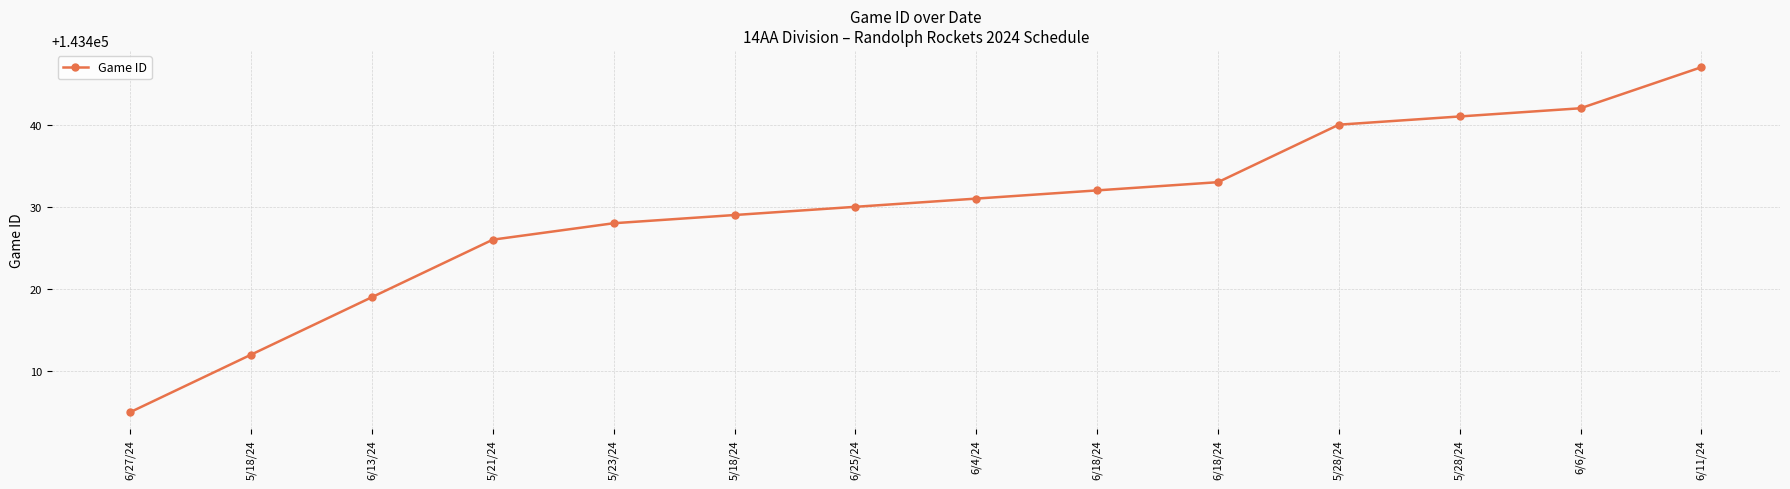

What is the average value?

143430